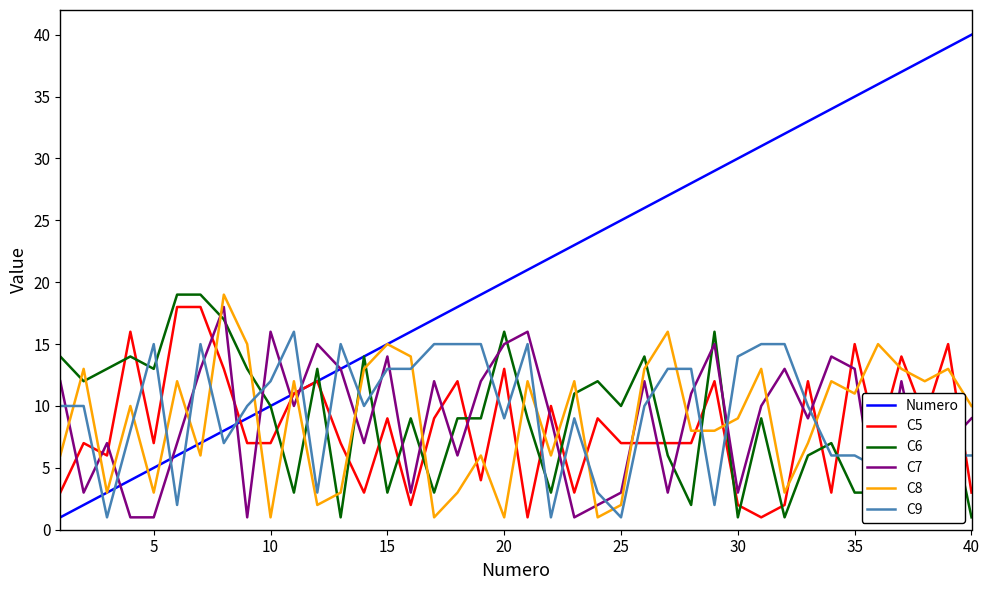

True or false: C5 has a value of 20 at 35.

False